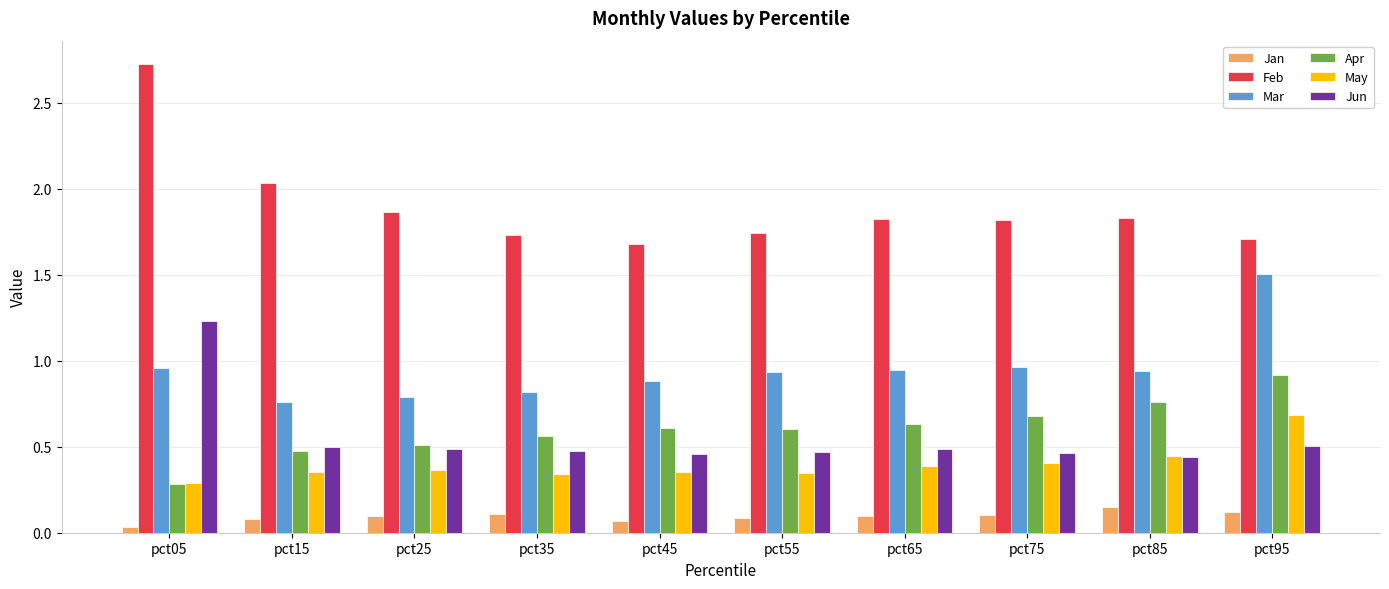

Count the May values in the range 0 to 1.

10